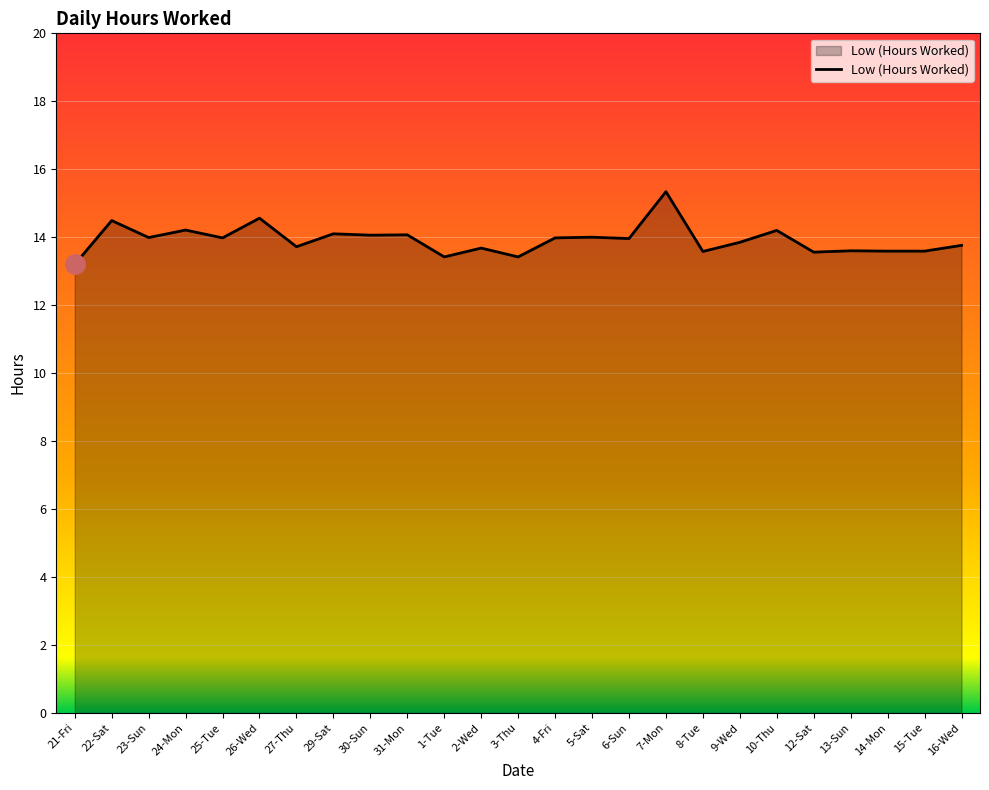

Which label corresponds to the smallest value in the chart?

21-Fri